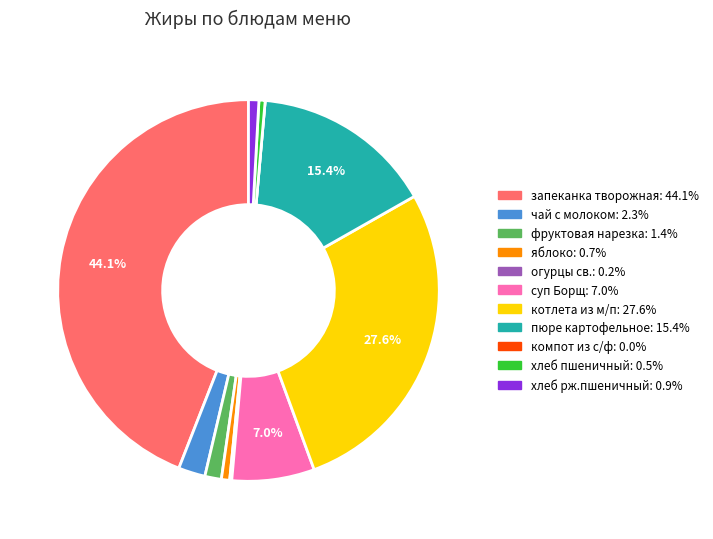

To the nearest percent, what is the difference between the largest and smallest slice percentages?

44%